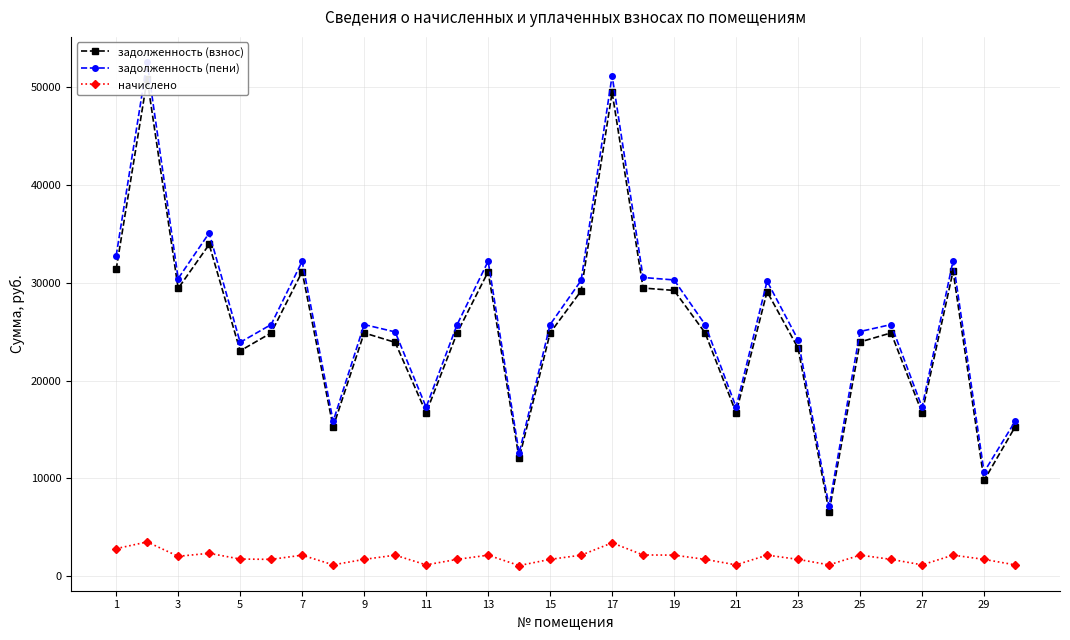

What is the highest value of the начислено series?

3491.6